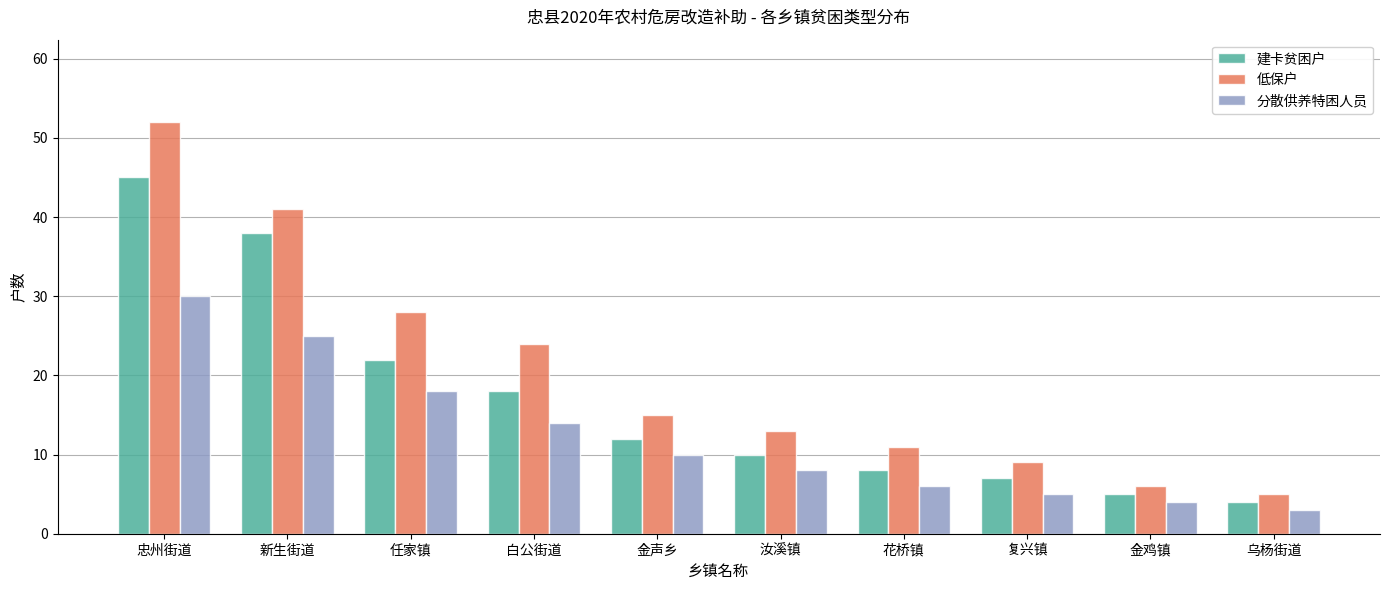

What is the maximum value shown in the chart?

52